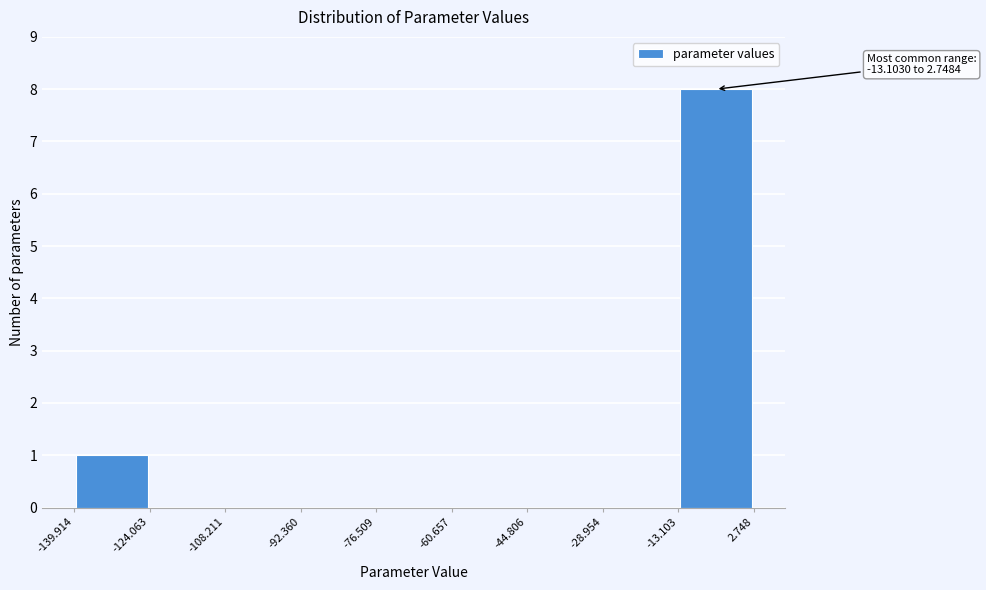

Which range on the x-axis has the tallest bar?

-13.103 to 2.748